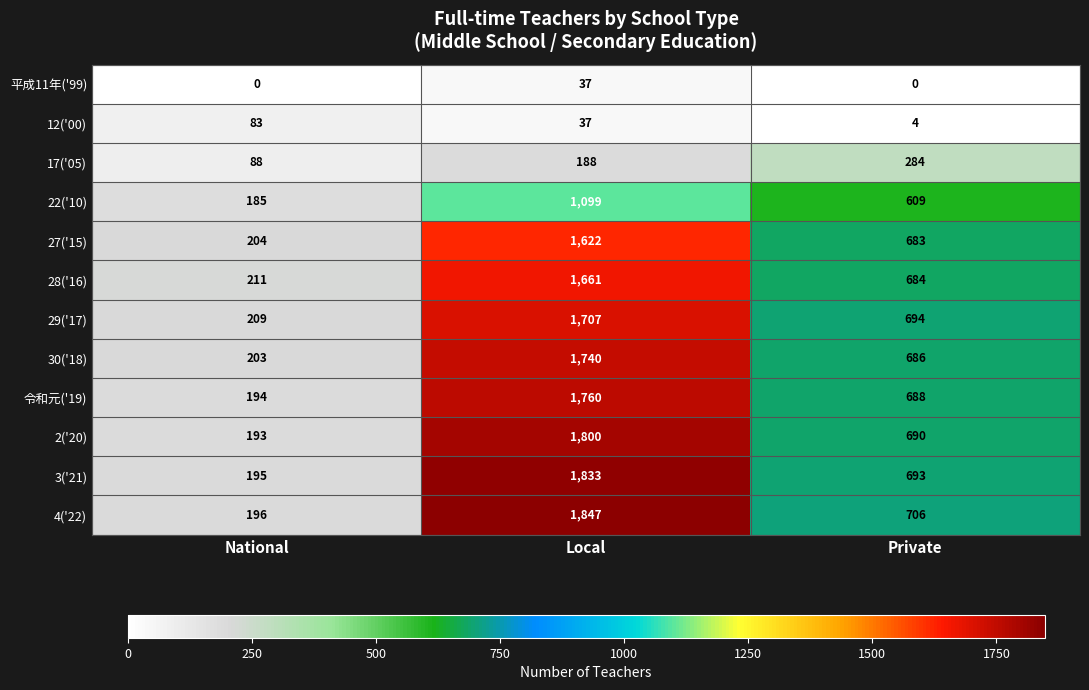

Which series changed the most between Local and Private?

4('22)